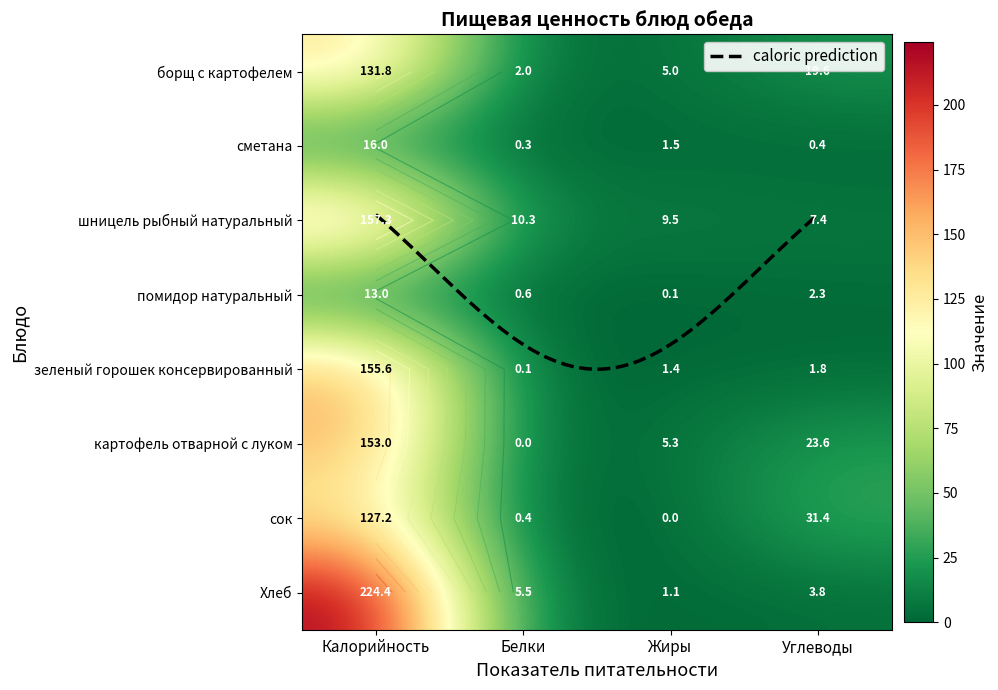

How many categories are shown in the chart?

4